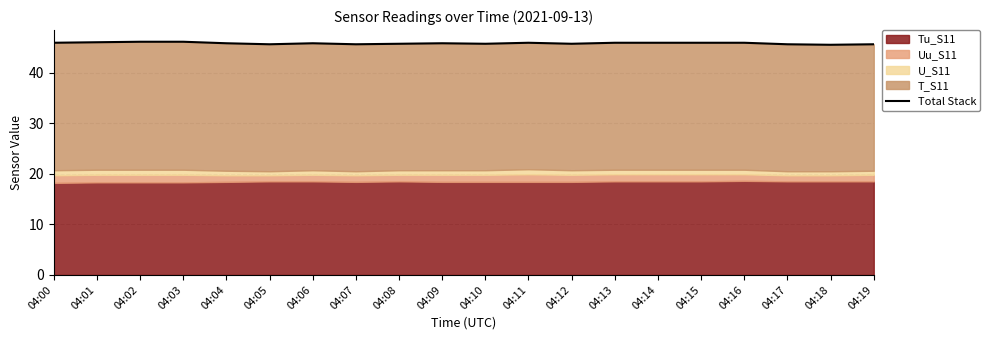

Is it true that the value at 04:06 is 73.0?

False